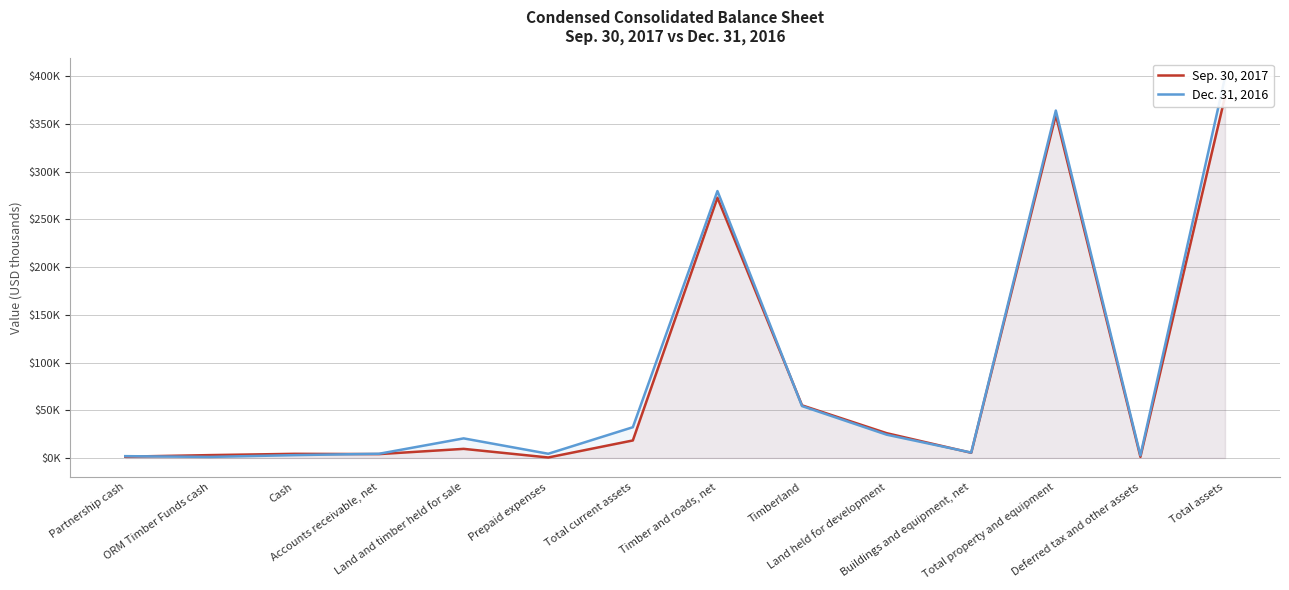

What position from the left is Prepaid expenses?

6